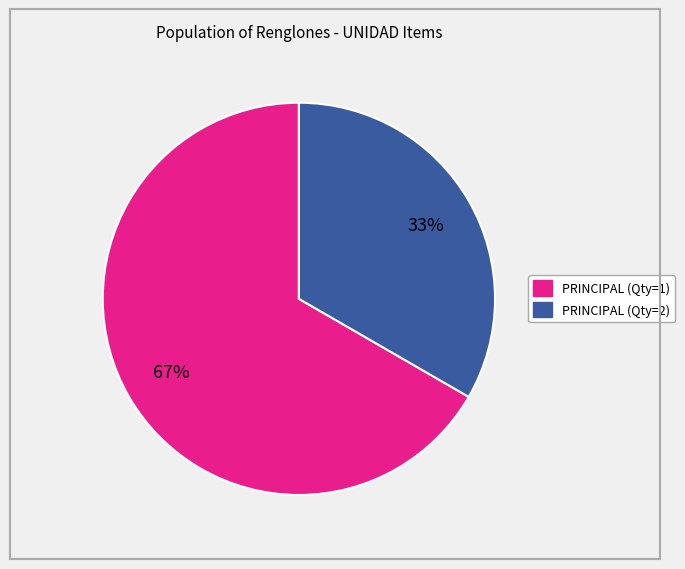

Is there a majority slice in this chart?

Yes